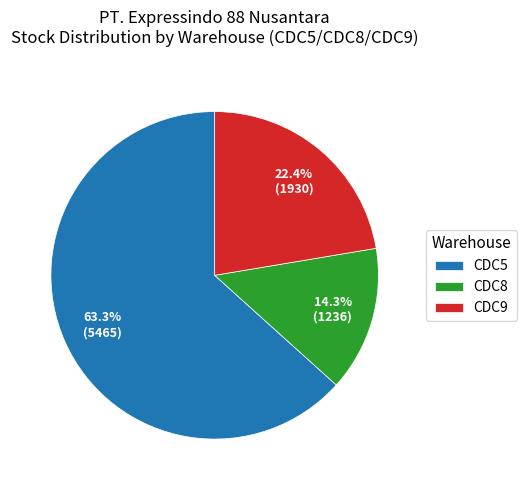

What percentage is NOT represented by CDC8?

85.7%